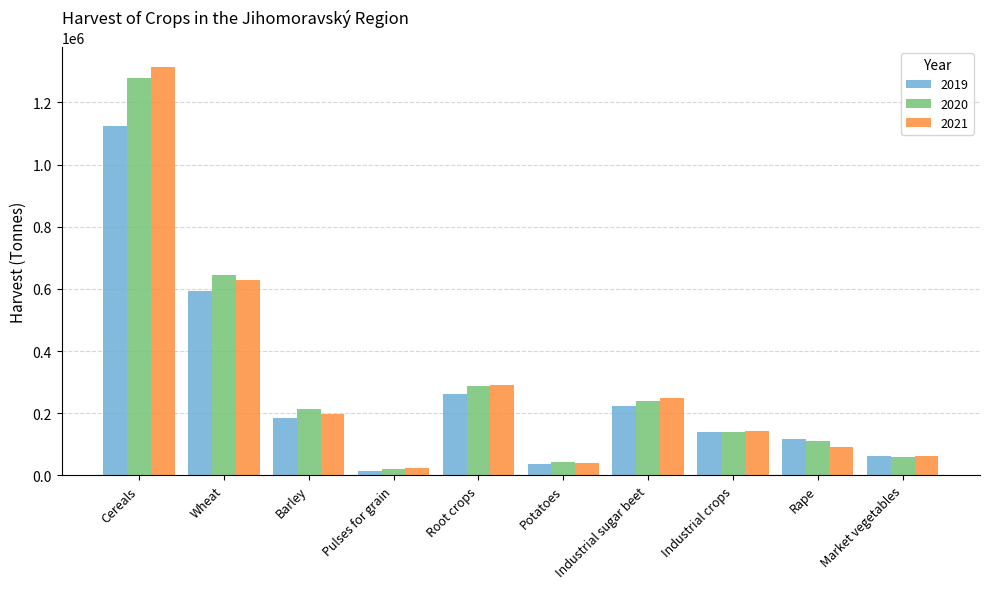

What is the difference between the 2020 values at Root crops and Cereals?

992650.1